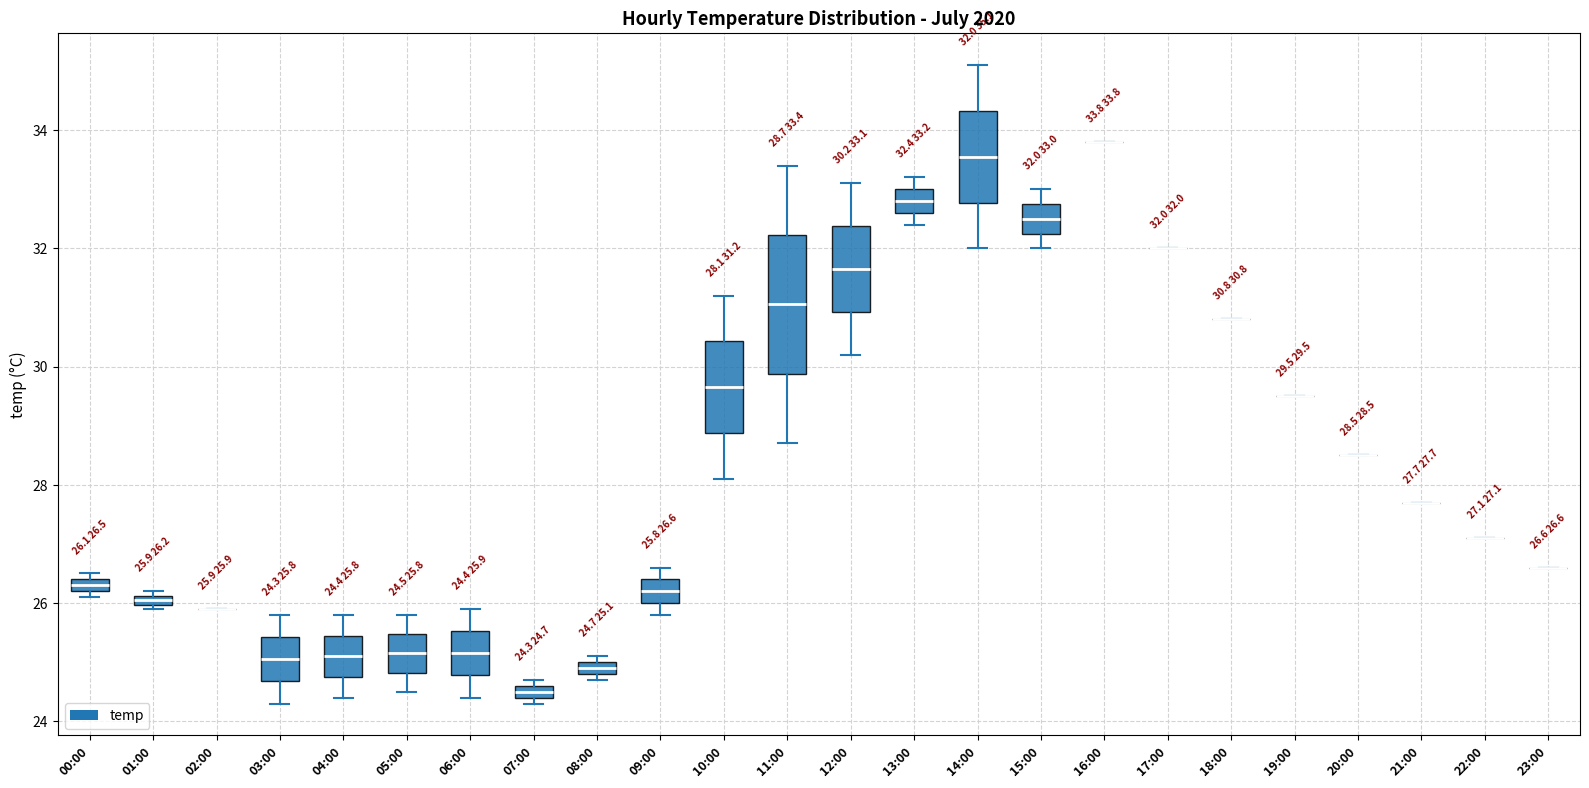

Comparing the boxes themselves (not the whiskers), which one is the tallest?

11:00